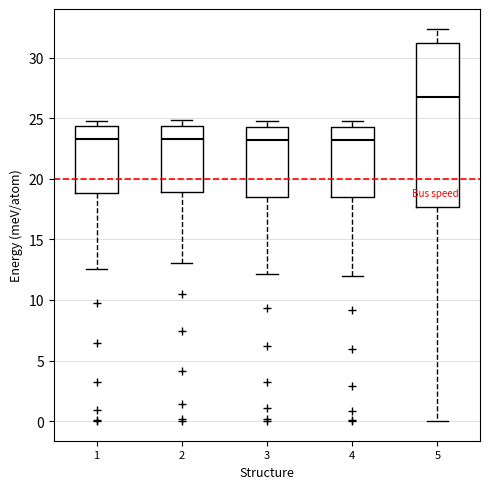

Reading left to right, transcribe this box plot: for each box, give where its median line is, the range the box spans, and where its two whiskers end, as read against the y-axis. The values are not printed on the chart, so give them approximately, as read against the axis.

1: median 23.5, box 19.0 to 24.5, whiskers 12.5 to 25.0
2: median 23.5, box 19.0 to 24.5, whiskers 13.0 to 25.0
3: median 23.0, box 18.5 to 24.5, whiskers 12.0 to 25.0
4: median 23.0, box 18.5 to 24.5, whiskers 12.0 to 24.5 (just above the box's upper edge)
5: median 27.0, box 17.5 to 31.0, whiskers 0.0 to 32.5